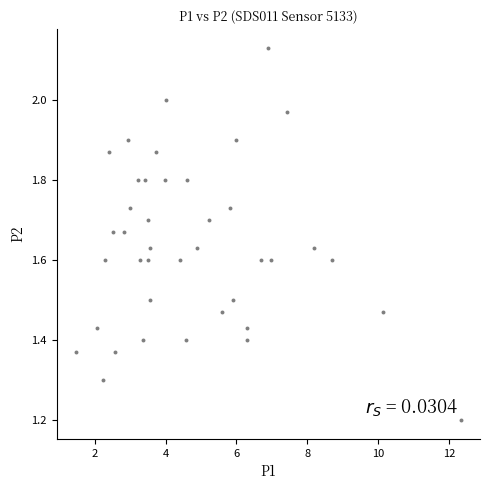

What Y value in the scatter plot is closest to 1?

1.2